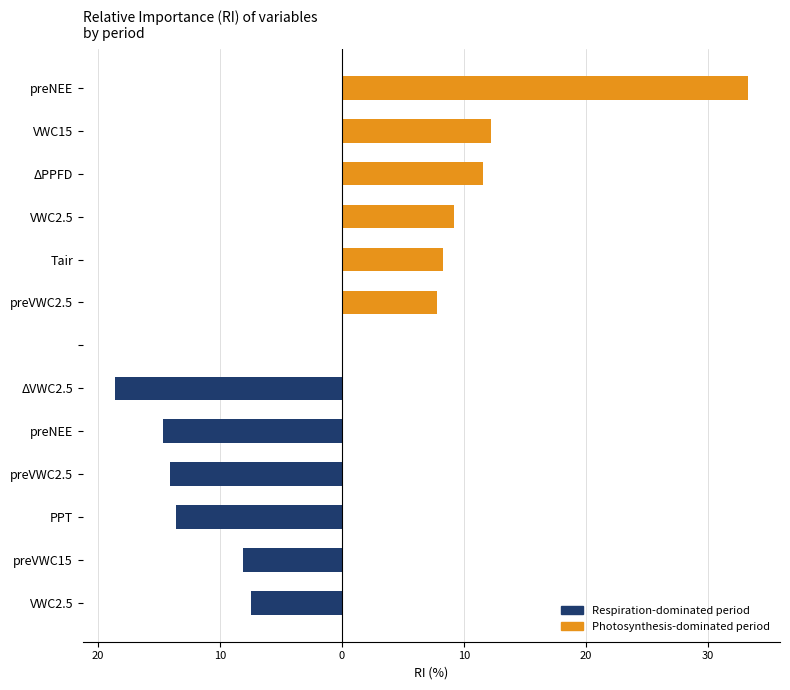

Reading left to right, what are all the values shown in this chart?

Photosynthesis-dominated period: 33.3	12.2	11.5	9.2	8.3	7.8
Respiration-dominated period: -18.7	-14.7	-14.1	-13.6	-8.1	-7.5